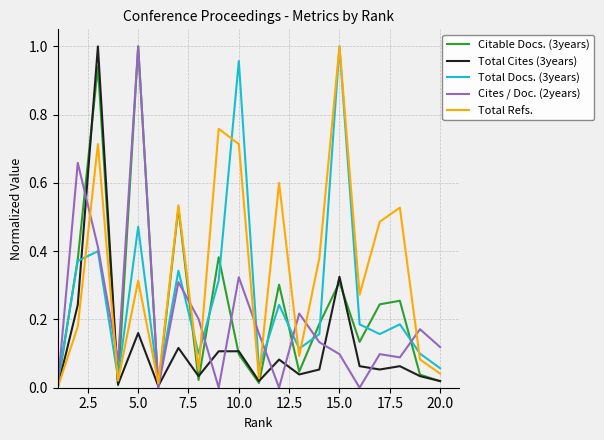

Which series ends up on top after the final intersection of Cites / Doc. (2years) and Total Docs. (3years)?

Cites / Doc. (2years)